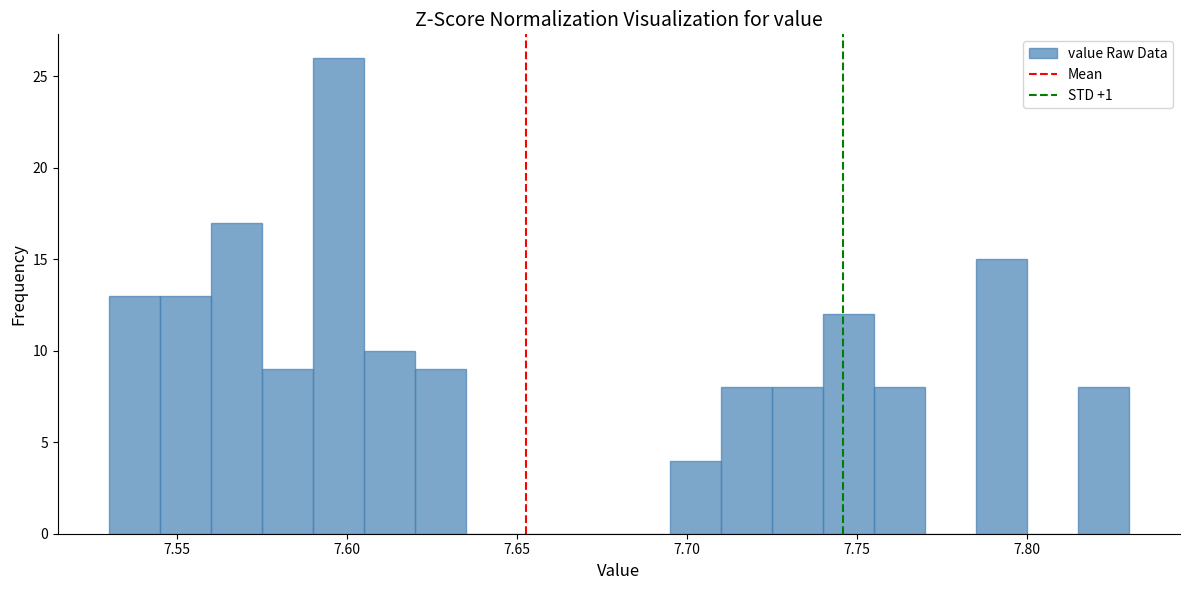

Read against the x-axis, roughly where is the centre of the tallest bar?

7.600